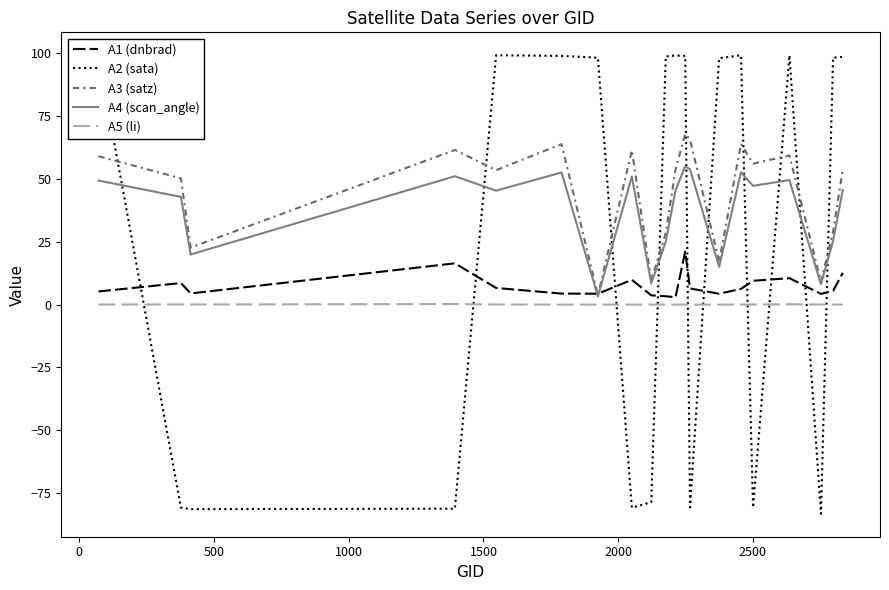

Rank the series by their maximum value, from highest to lowest.

A2 (sata), A3 (satz), A4 (scan_angle), A1 (dnbrad), A5 (li)